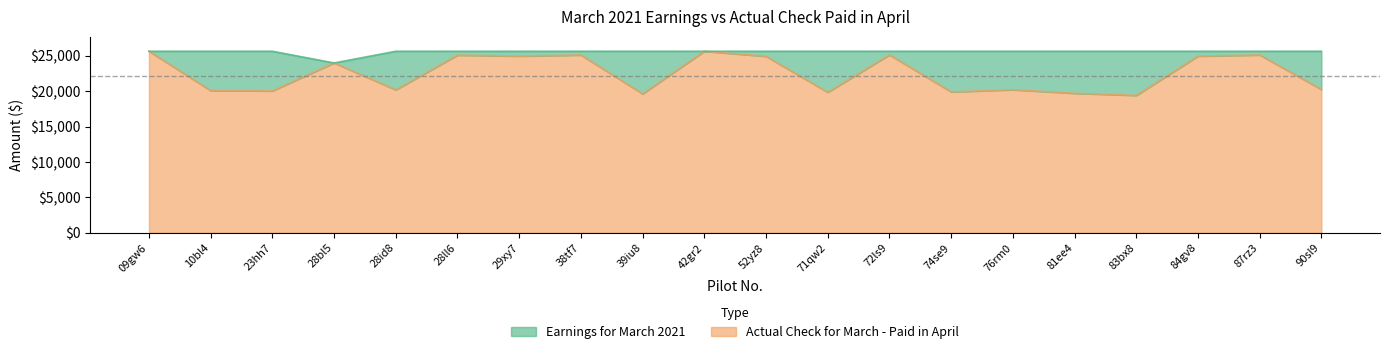

True or false: Earnings for March 2021 and Actual Check for March - Paid in April intersect in this chart.

False